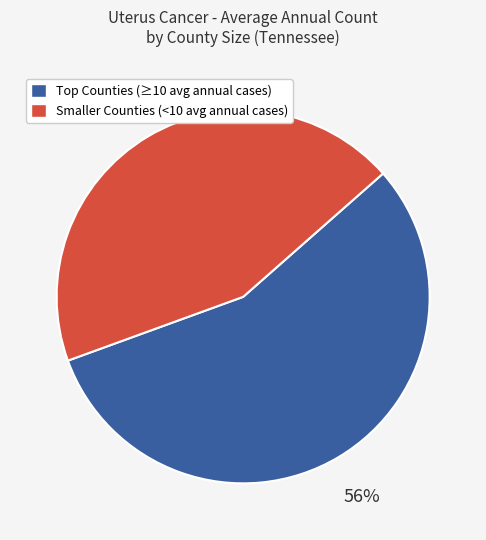

The Smaller Counties (<10 avg annual cases) slice represents 44% of the pie. True or false?

True